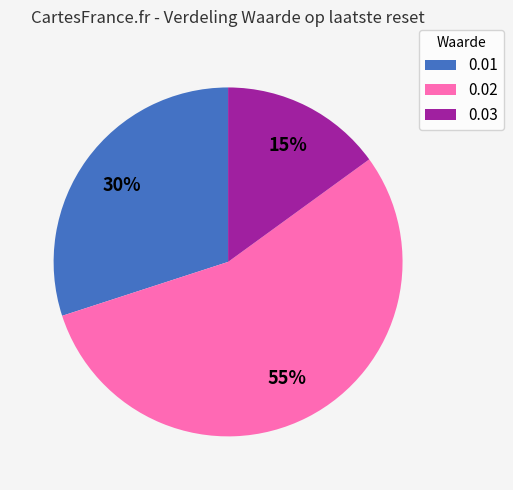

Which category has the biggest portion of the pie?

0.02